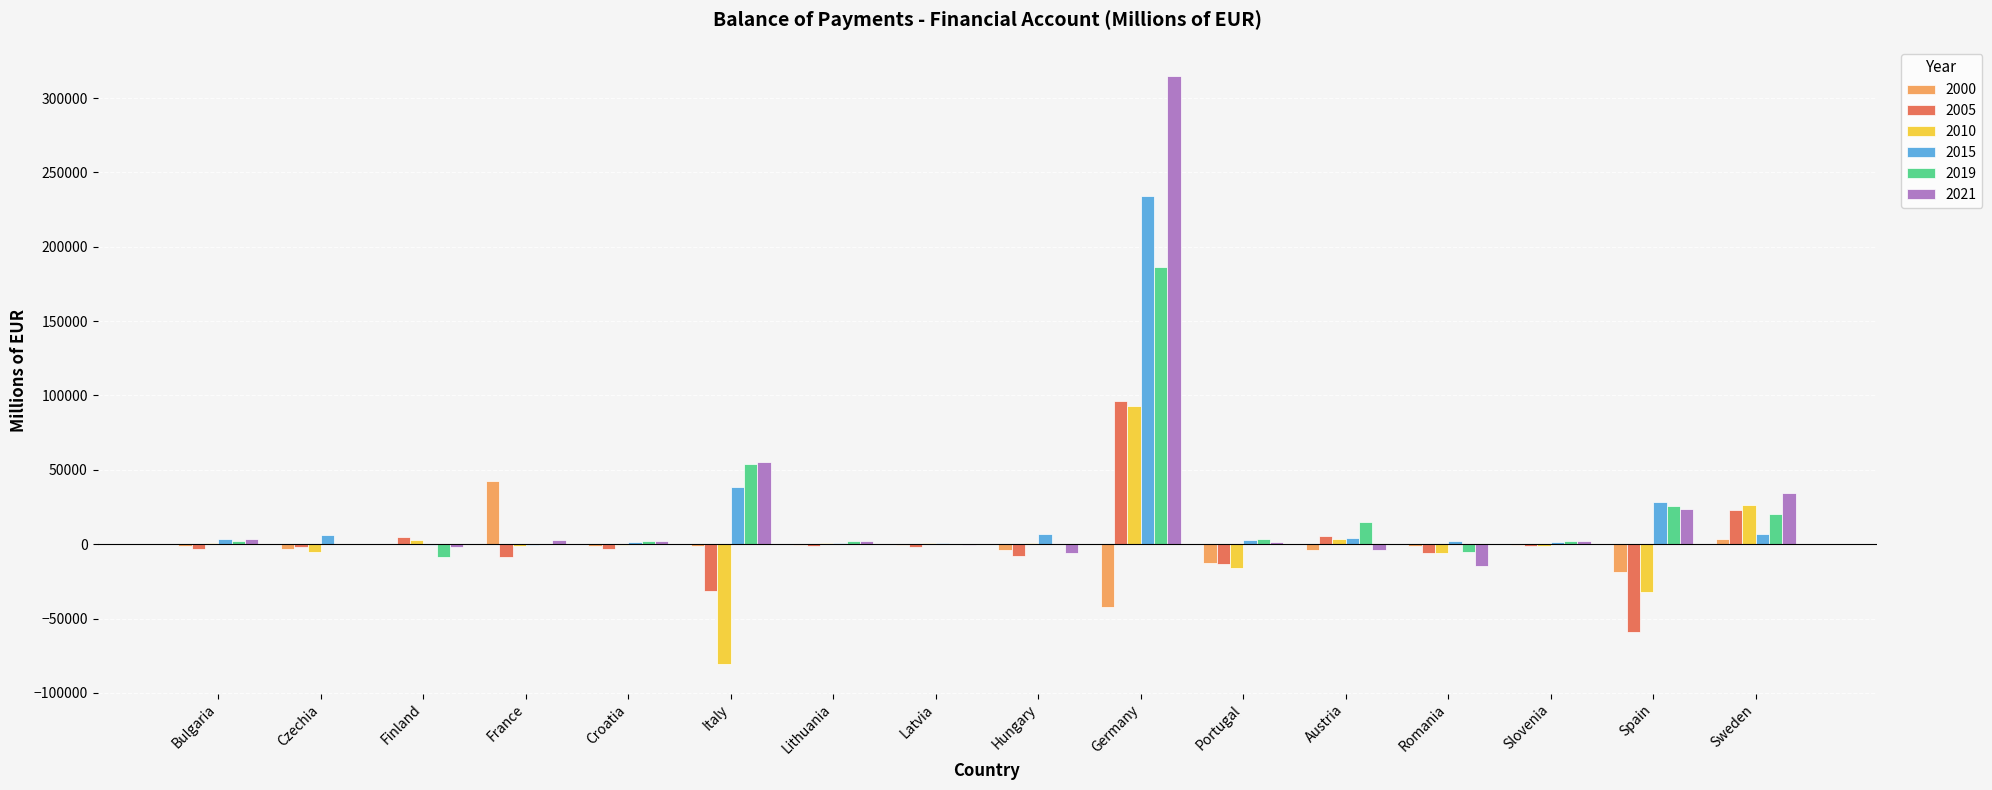

The value of 2005 at Spain is -39975.5. True or false?

False